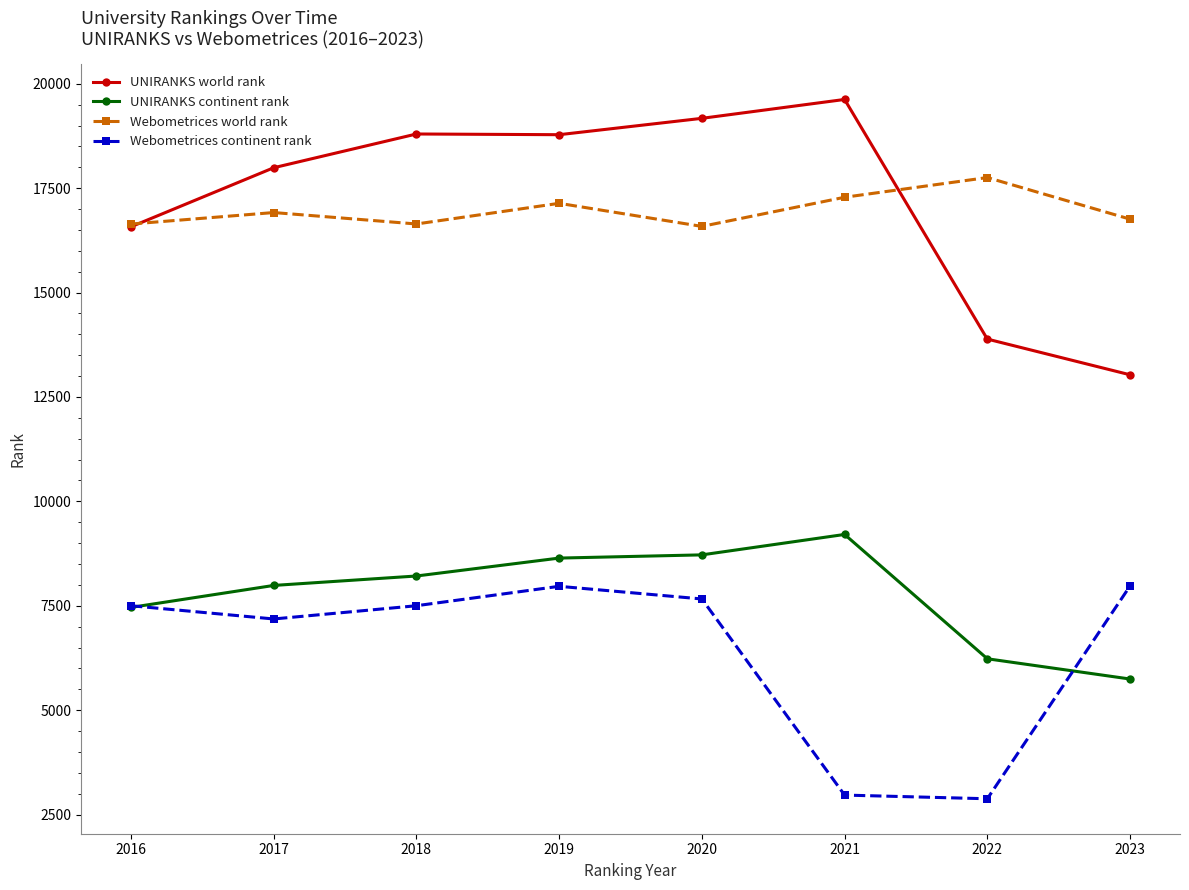

The value of Webometrices world rank at 2023 is 29410. True or false?

False